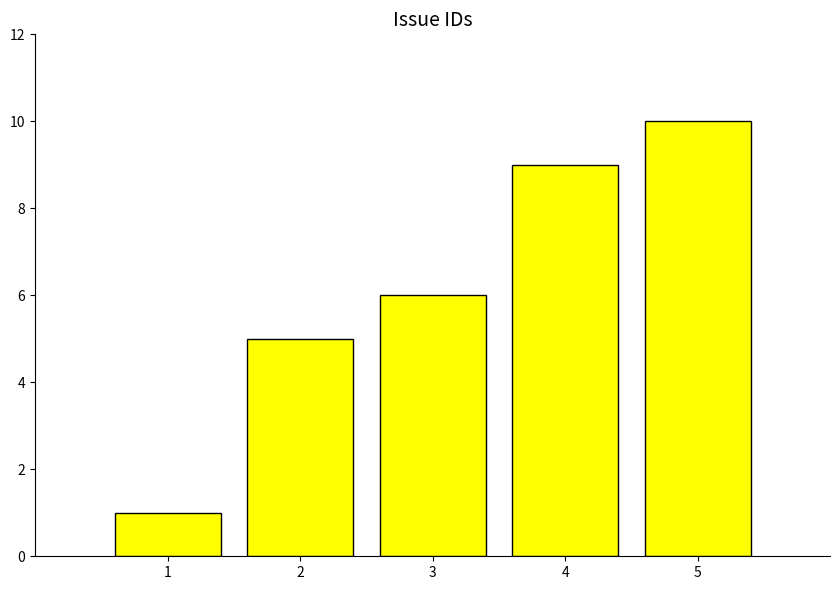

The value at 4 is 9. True or false?

True